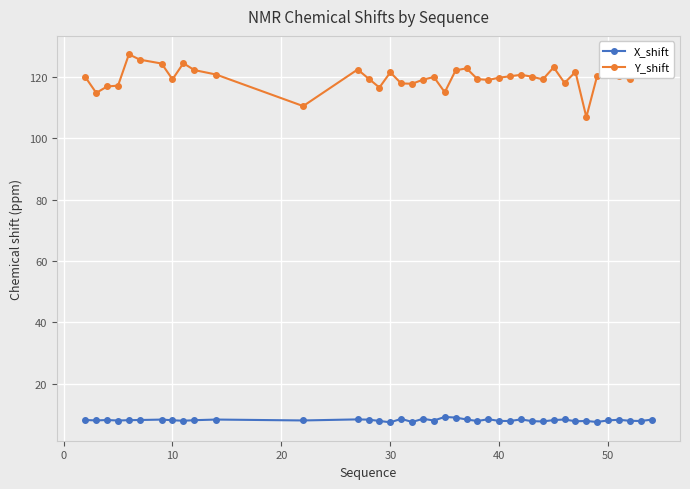

What is the lowest value of the Y_shift series?

106.9